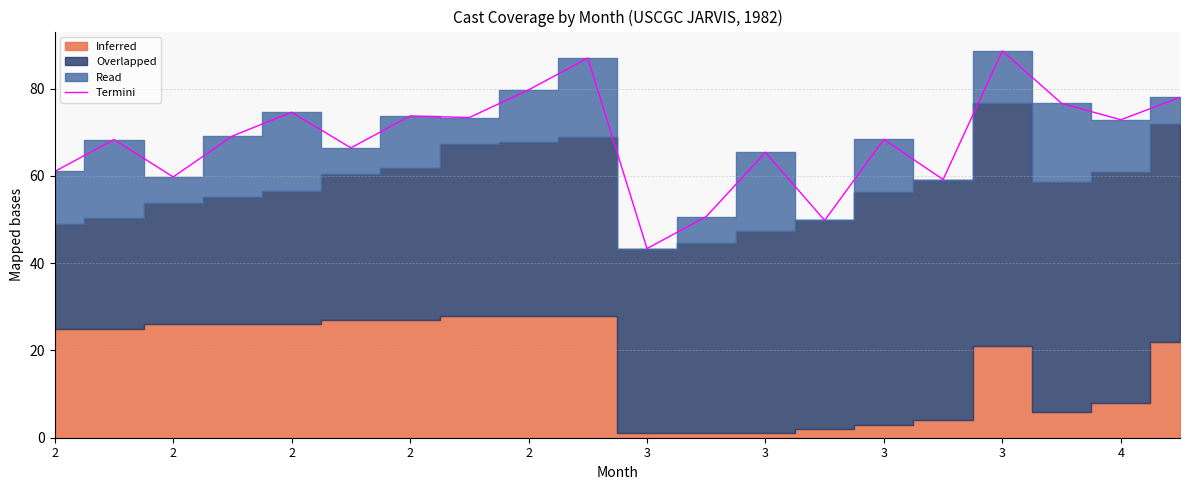

Approximately how many times larger is the value at 17 compared to 2?

1.1